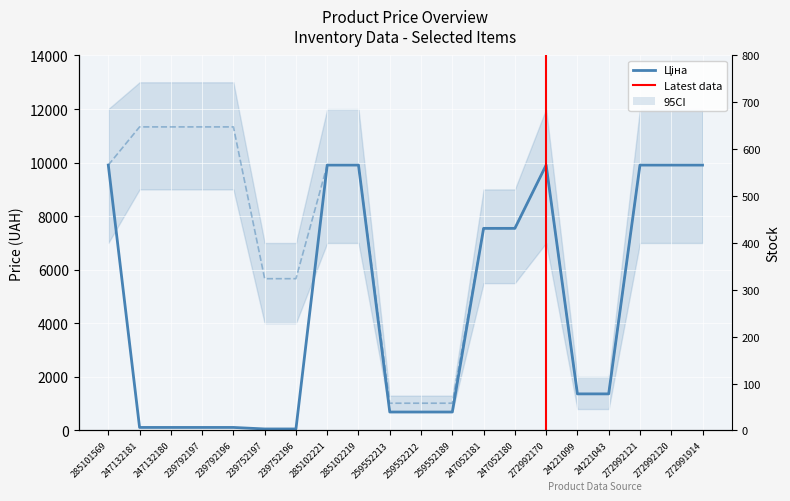

Is this an area chart (filled region under the line)?

No